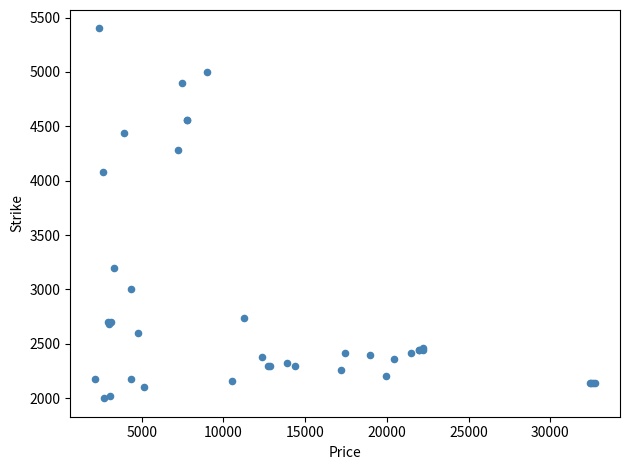

What Y value in the scatter plot is closest to 3700?

4080